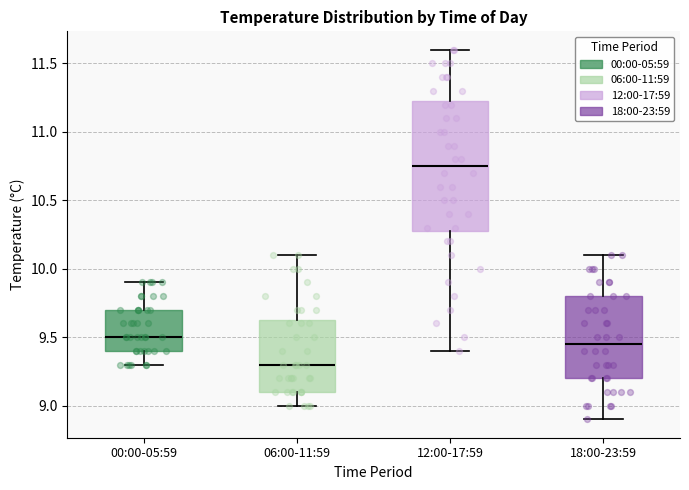

Reading left to right, transcribe this box plot: for each box, give where its median line is, the range the box spans, and where its two whiskers end, as read against the y-axis. The values are not printed on the chart, so give them approximately, as read against the axis.

00:00-05:59: median 9.50, box 9.40 to 9.70, whiskers 9.30 to 9.90
06:00-11:59: median 9.30, box 9.10 to 9.65, whiskers 9.00 to 10.10
12:00-17:59: median 10.75, box 10.30 to 11.25, whiskers 9.40 to 11.60
18:00-23:59: median 9.45, box 9.20 to 9.80, whiskers 8.90 to 10.10